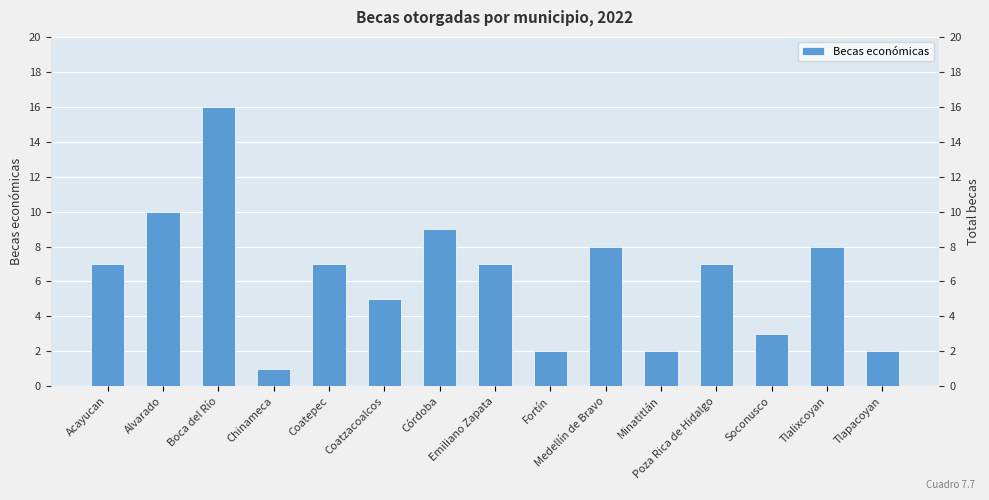

What value does the data have at Emiliano Zapata, to the nearest 5?

5